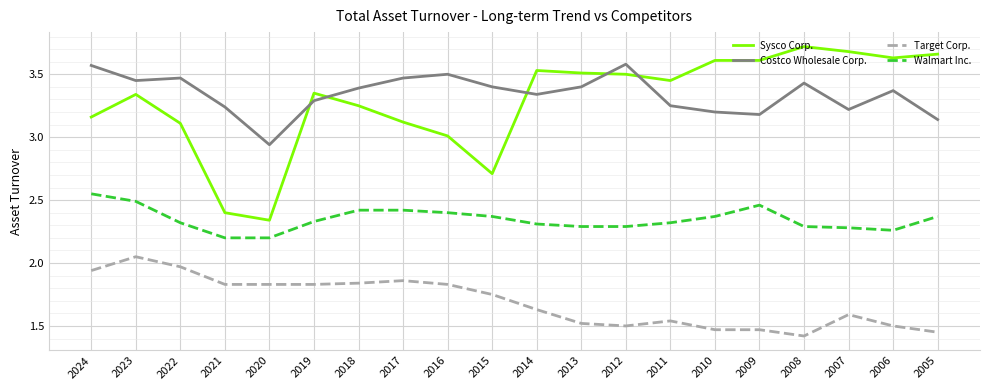

True or false: Costco Wholesale Corp. has more than 2 points higher than both neighbors.

True